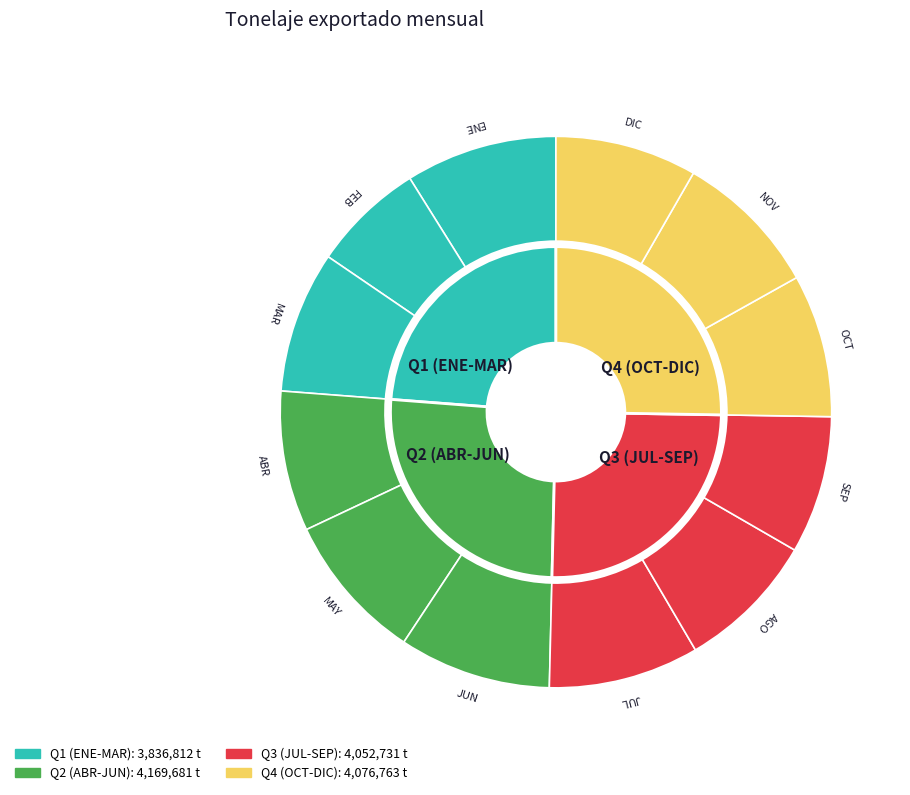

To the nearest percent, what is the average slice percentage?

8%